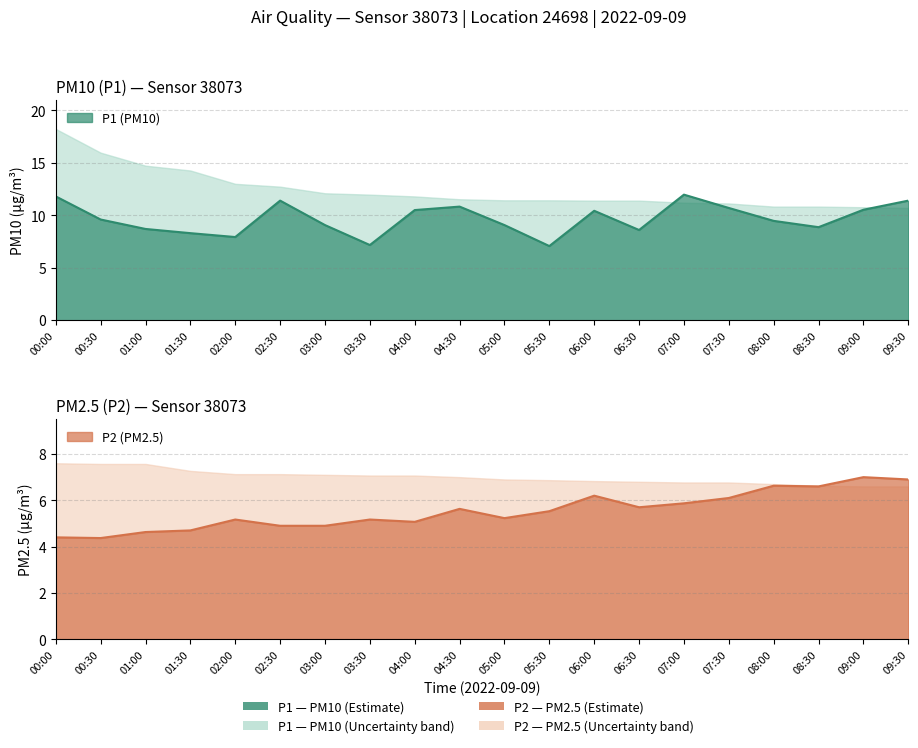

Between 03:30 and 08:00, which series saw the biggest shift?

P1